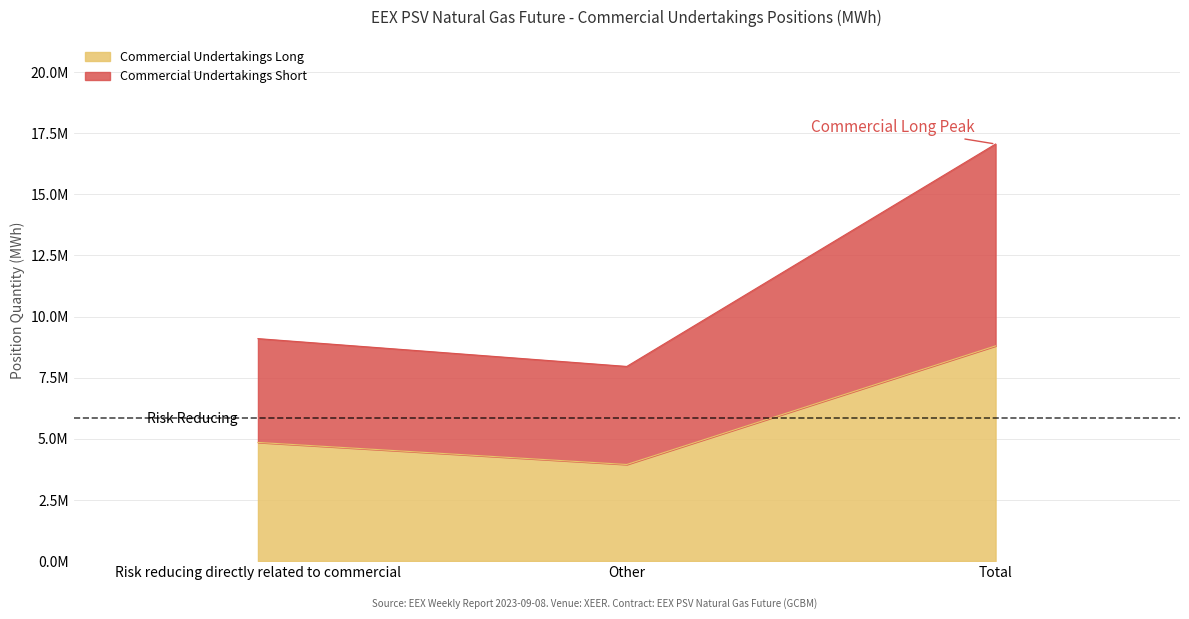

Between Risk reducing directly related to commercial and Total, which series saw the biggest shift?

Commercial Undertakings Short